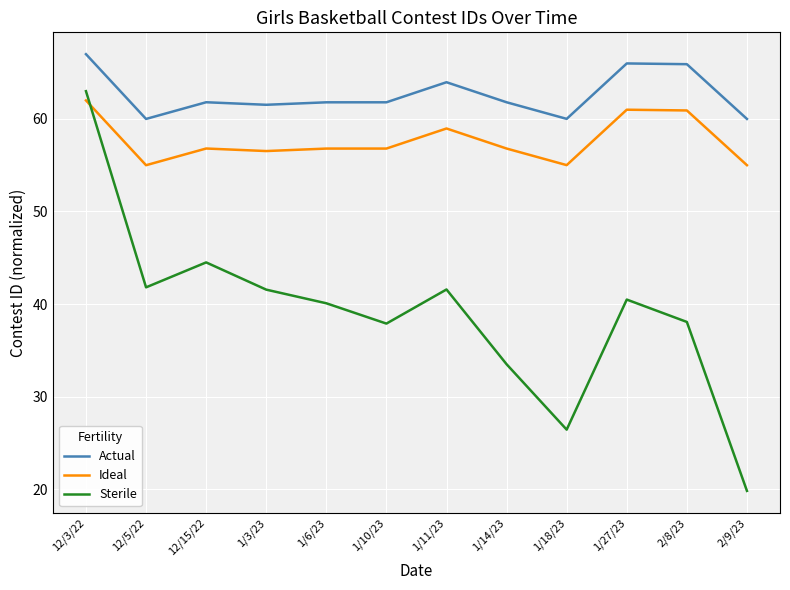

Where is the first local maximum for Sterile?

12/15/22